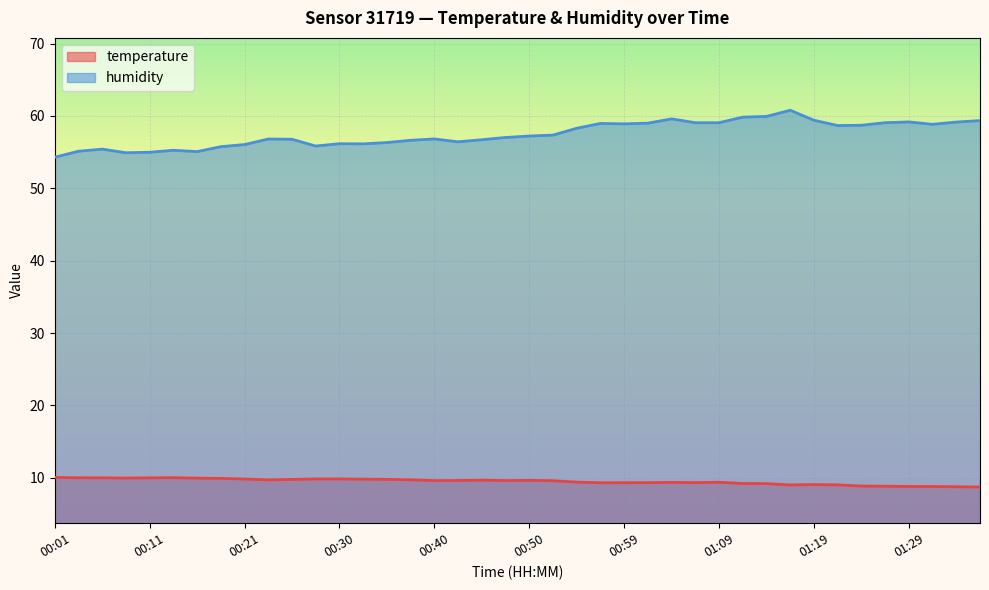

What position from the right is 01:36?

1